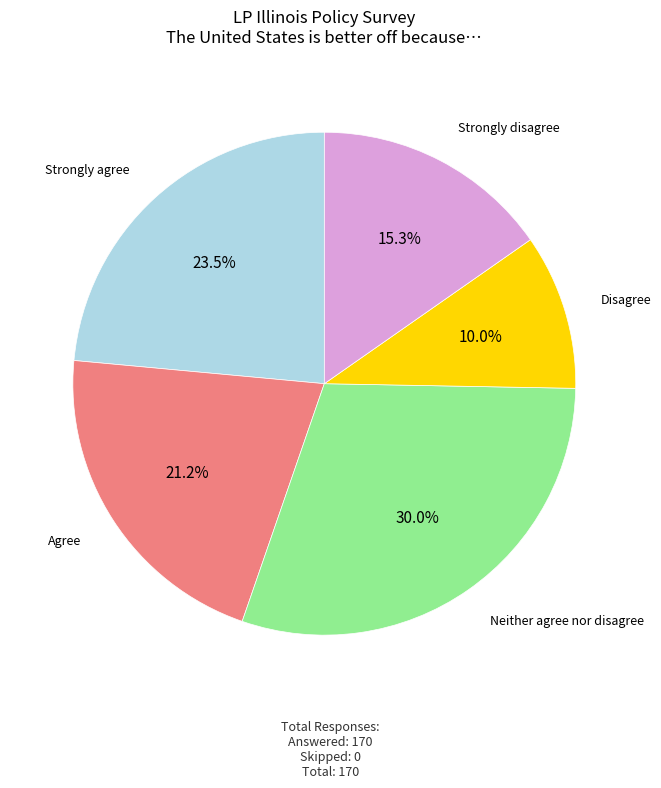

Is there any slice that represents more than half of the pie?

No